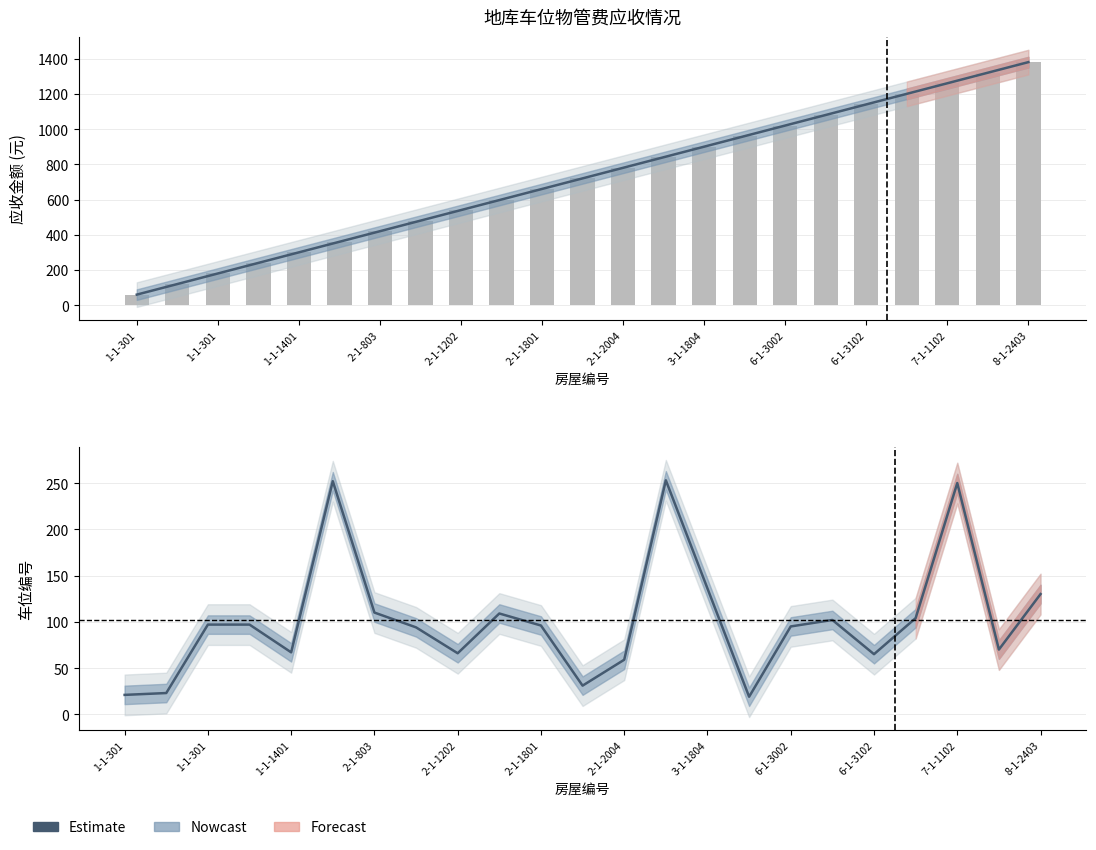

Is it true that the value at 1-1-301 is 23?

True